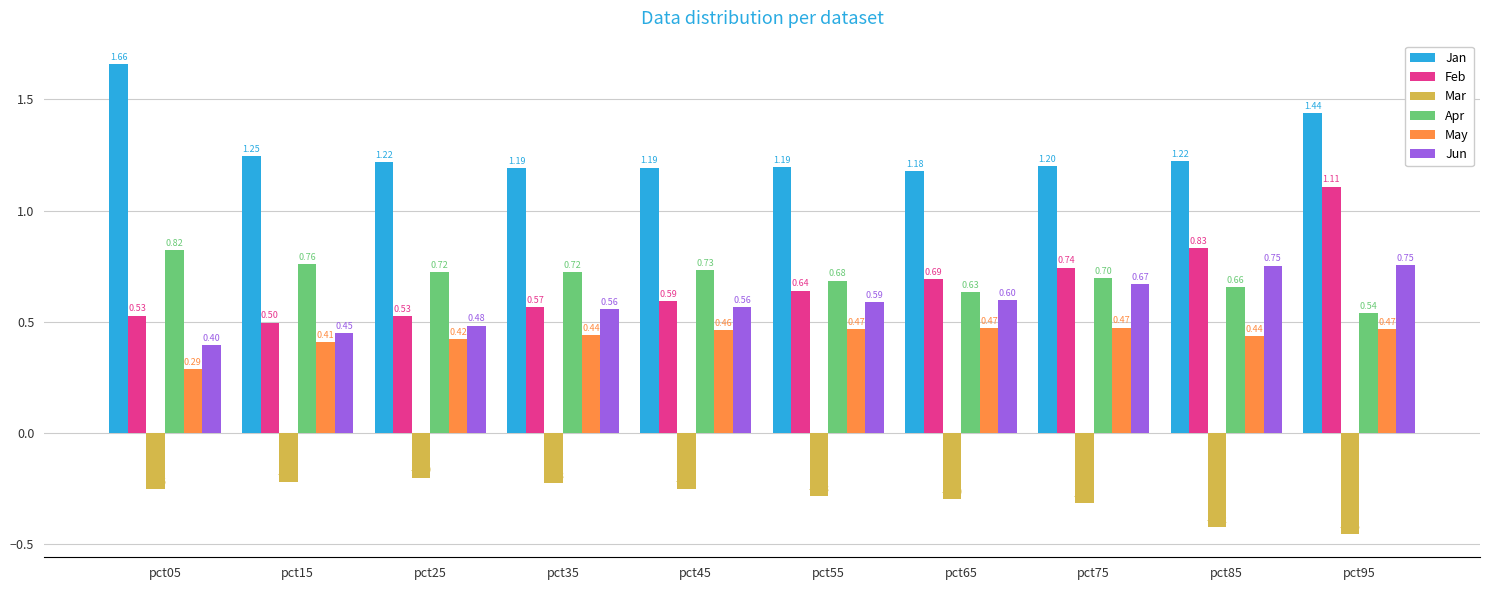

At which label is May closest to 0?

pct05